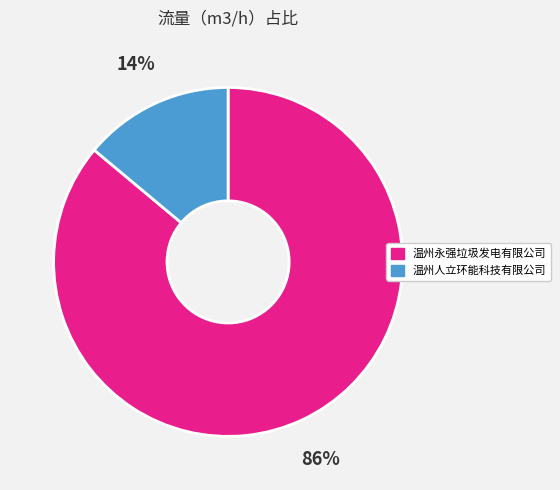

To the nearest percent, what percentage of the pie is 温州永强垃圾发电有限公司?

86%